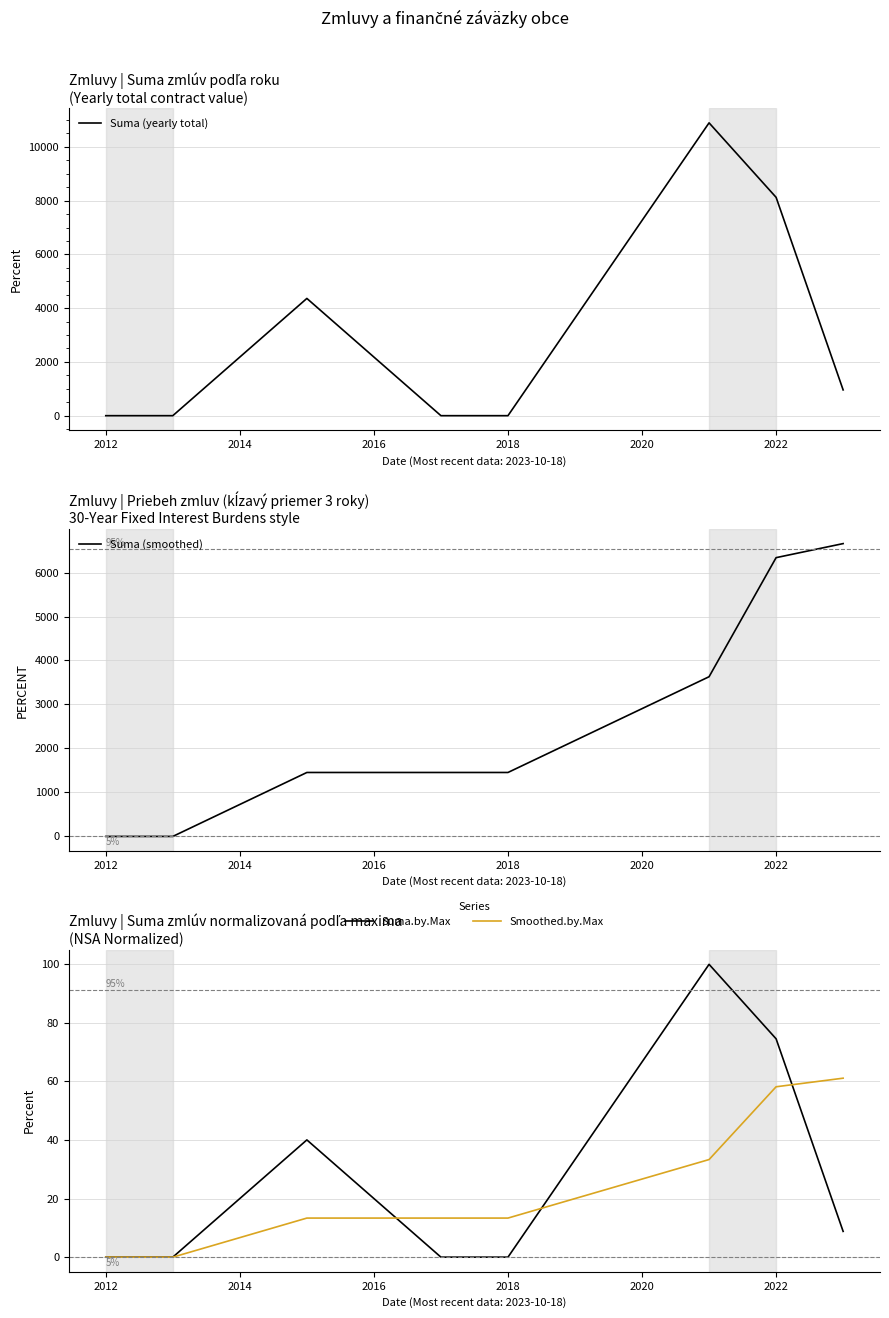

Reading left to right, list all the values displayed in this chart.

Suma (yearly total): 0.0	0.0	4361.7	0.0	0.0	10892.7	8122.3	958.4
Suma (smoothed): 0.0	0.0	1453.9	1453.9	1453.9	3630.9	6338.3	6657.8
Suma.by.Max: 0.0	0.0	40.0	0.0	0.0	100.0	74.6	8.8
Smoothed.by.Max: 0.0	0.0	13.3	13.3	13.3	33.3	58.2	61.1